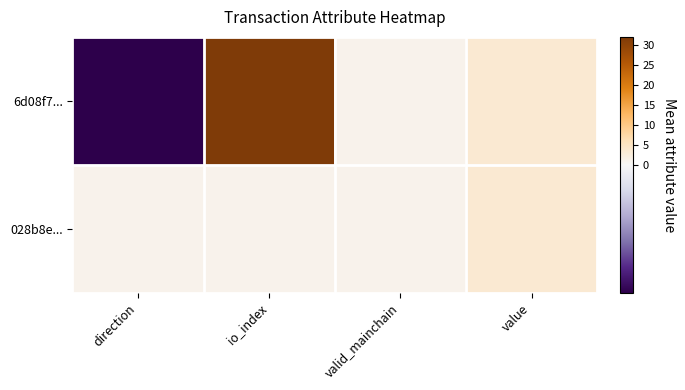

What is the smallest value displayed?

-1.0